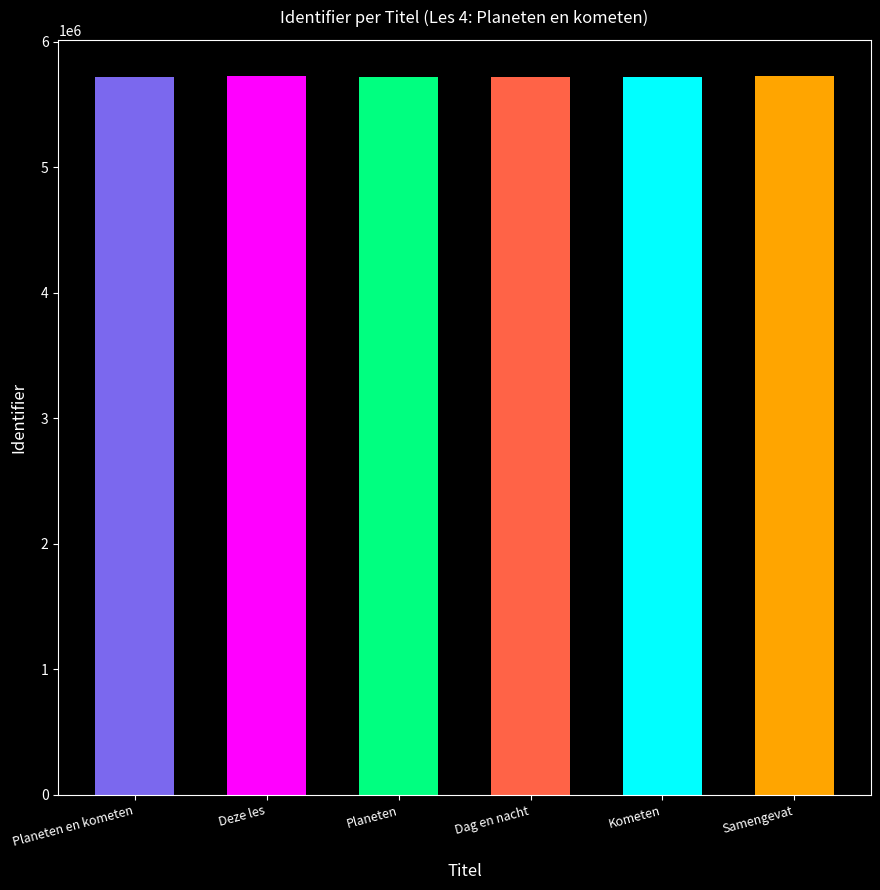

What is the change in value from Planeten to Dag en nacht?

+2